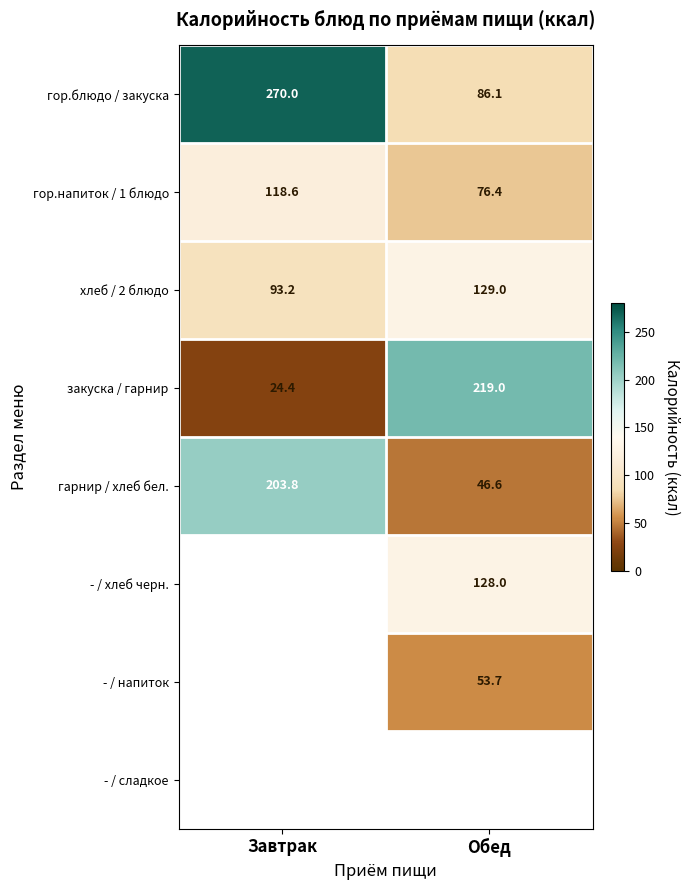

Count the number of data series in this chart.

8